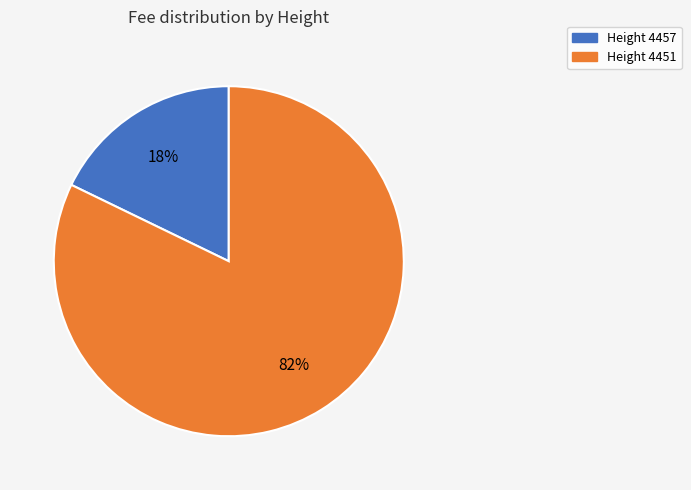

To the nearest percent, what is the average slice percentage?

50%